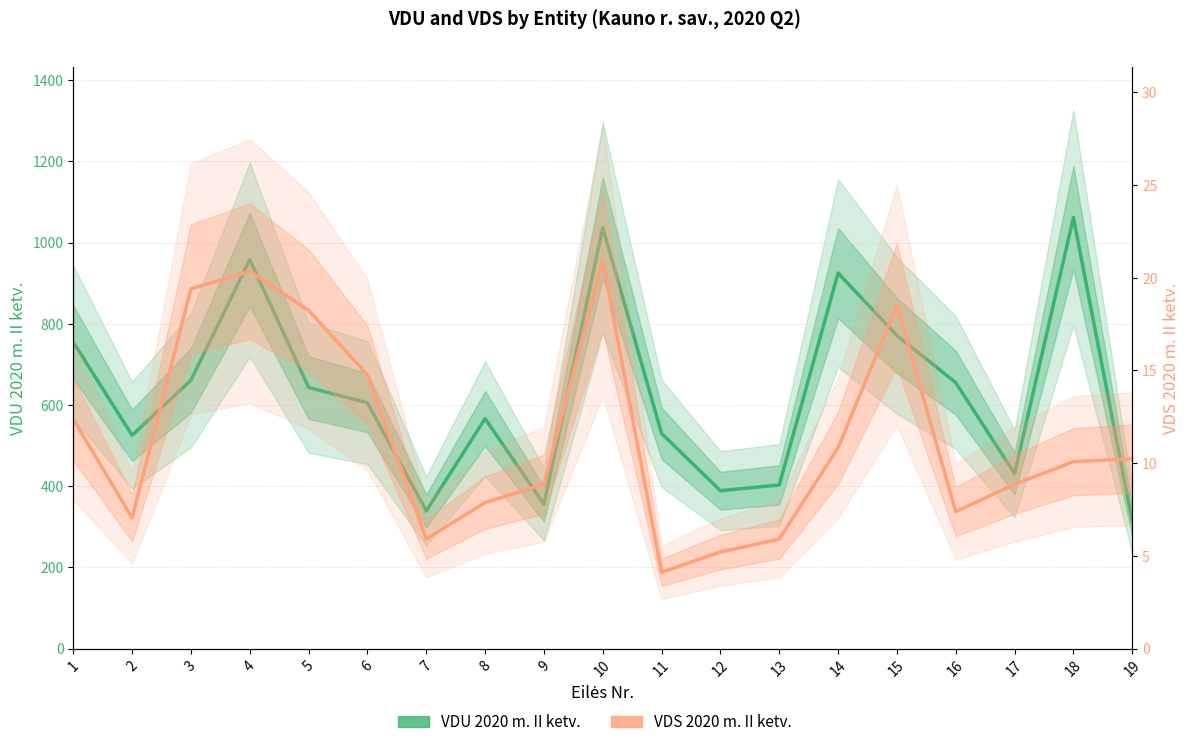

In VDU 2020 m. II ketv., how many points are lower than both neighbors (excluding endpoints)?

5